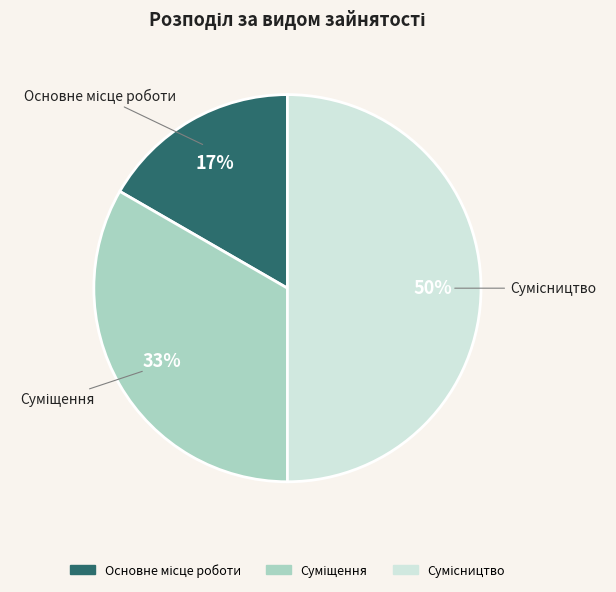

To the nearest percent, what is the average slice percentage?

33%